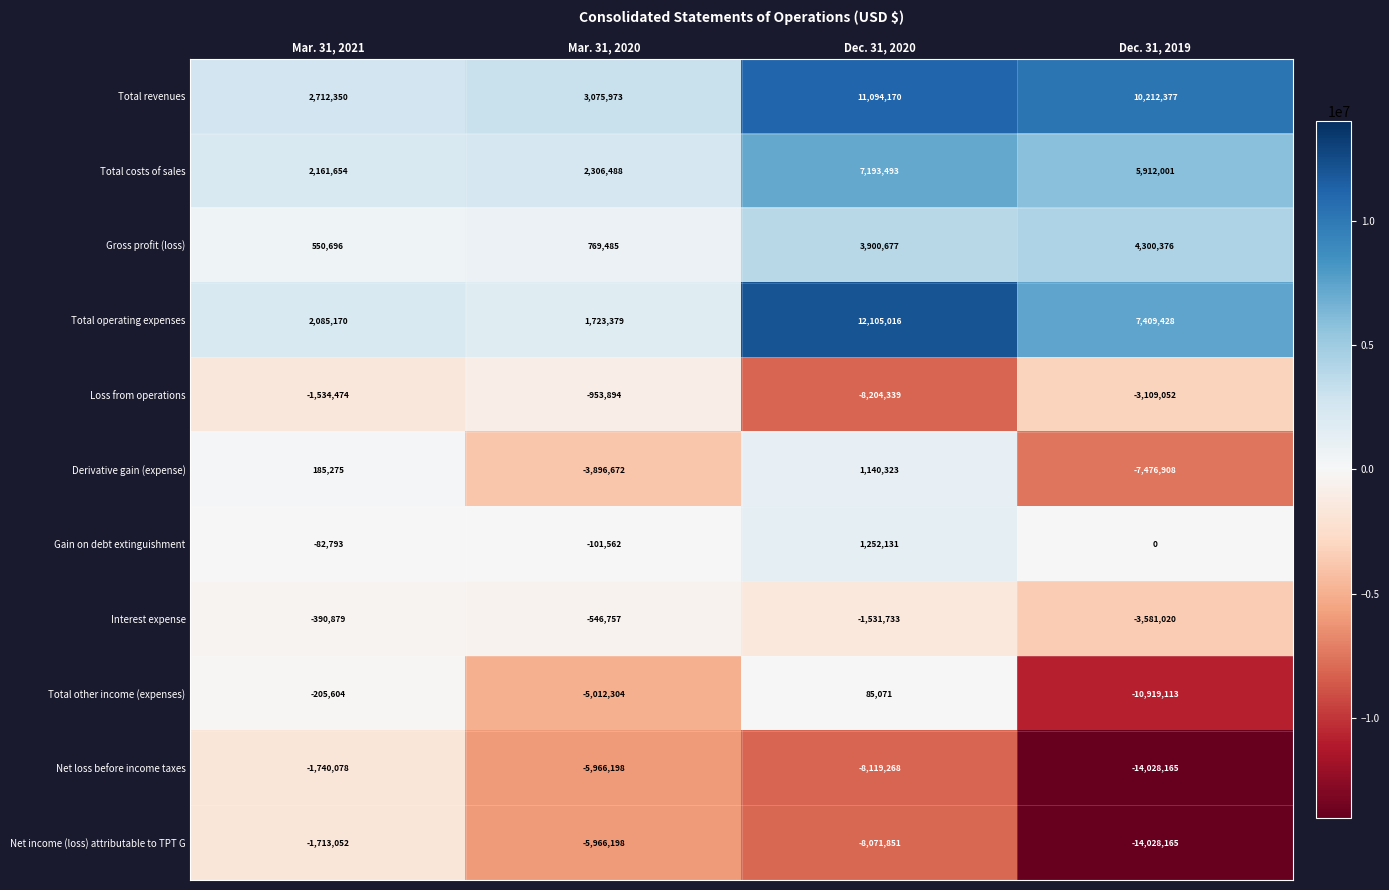

What value does the Total other income (expenses) series have at Dec. 31, 2019, to the nearest 100?

-10919100